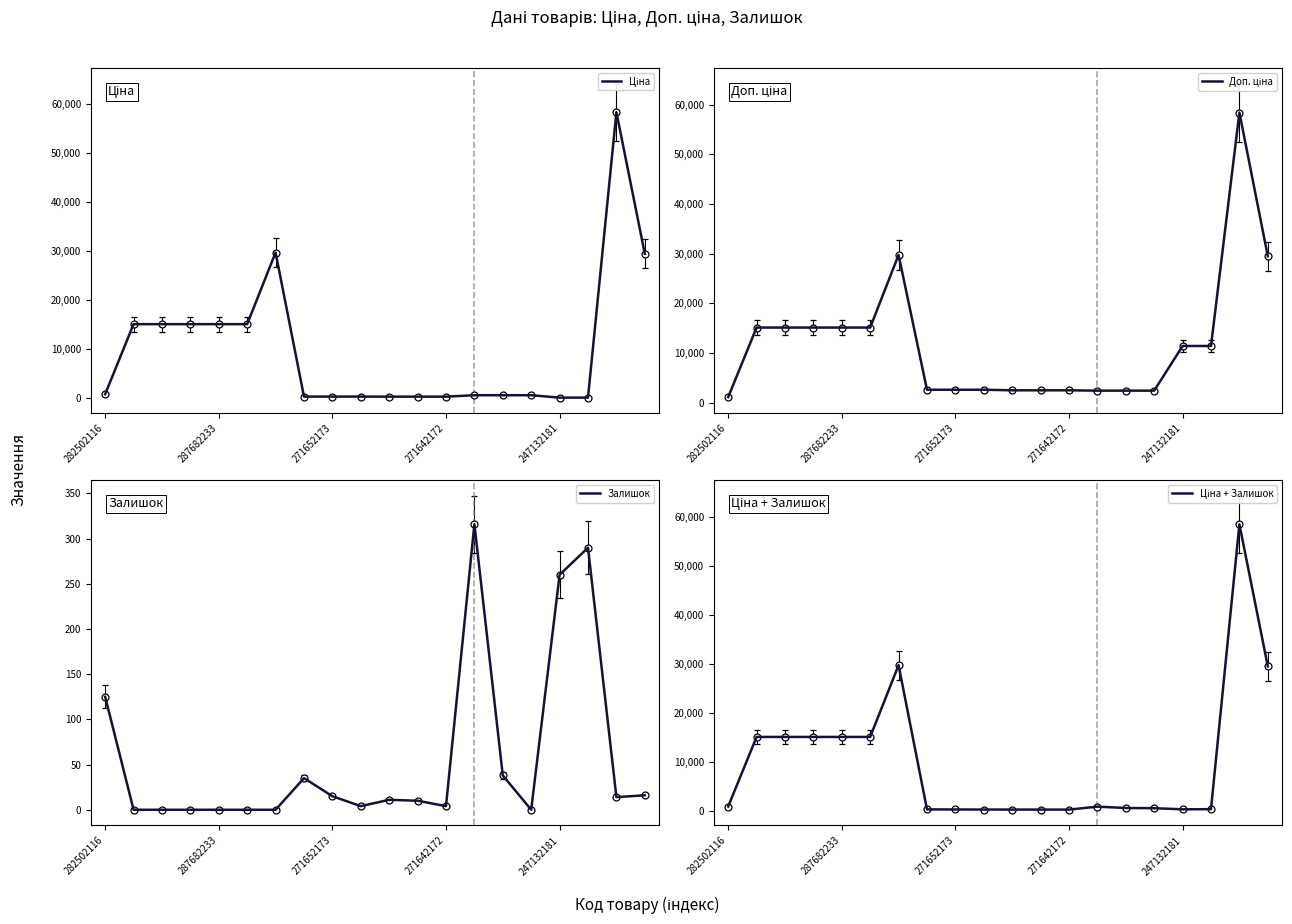

What is the label of the 11th point from the left?

10